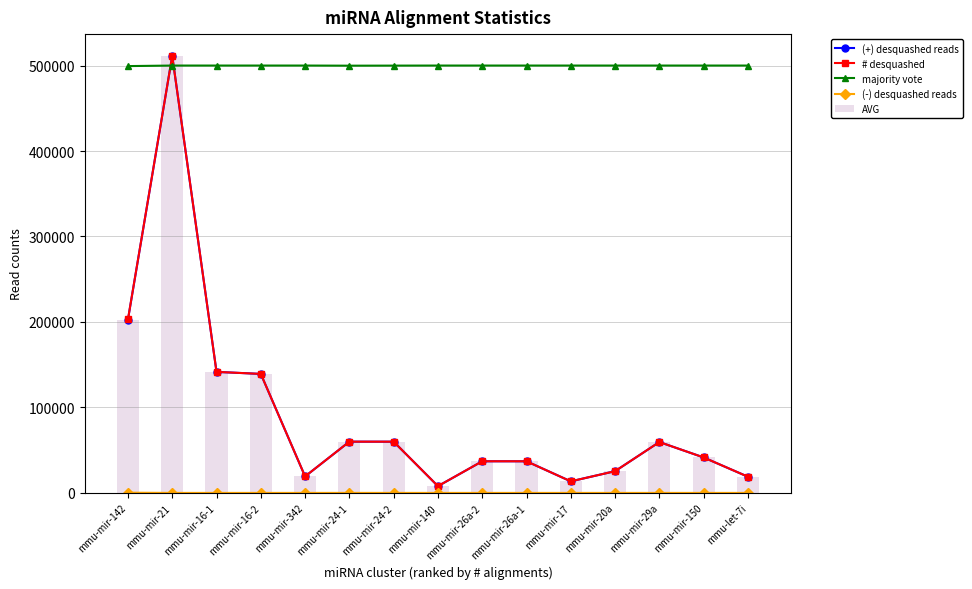

What is the greatest value displayed?

511224.0